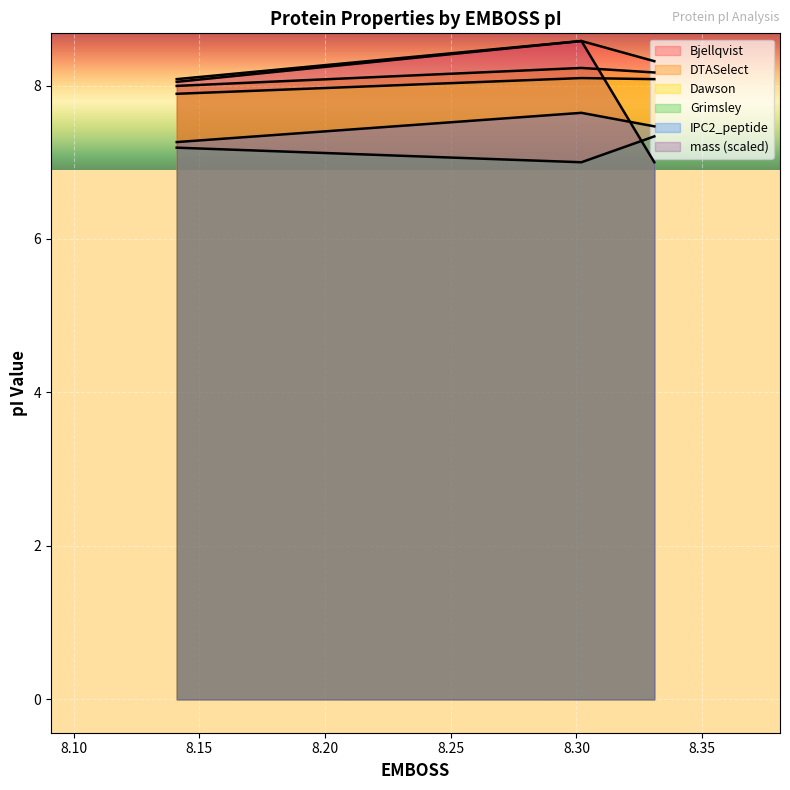

Between 8.141 and 8.331, which series saw the biggest shift?

mass